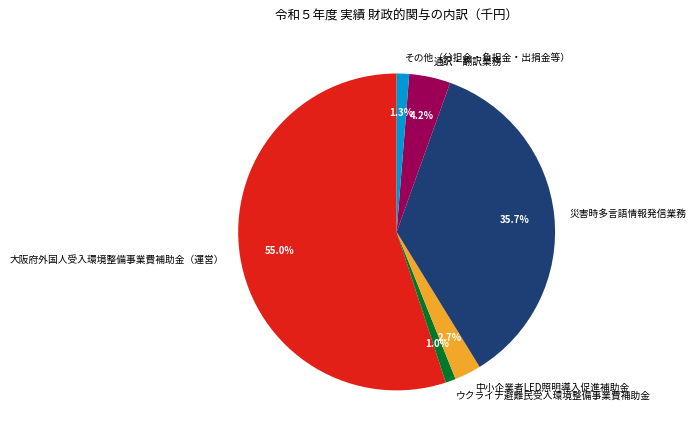

True or false: ウクライナ避難民受入環境整備事業費補助金 accounts for 12% of the total.

False